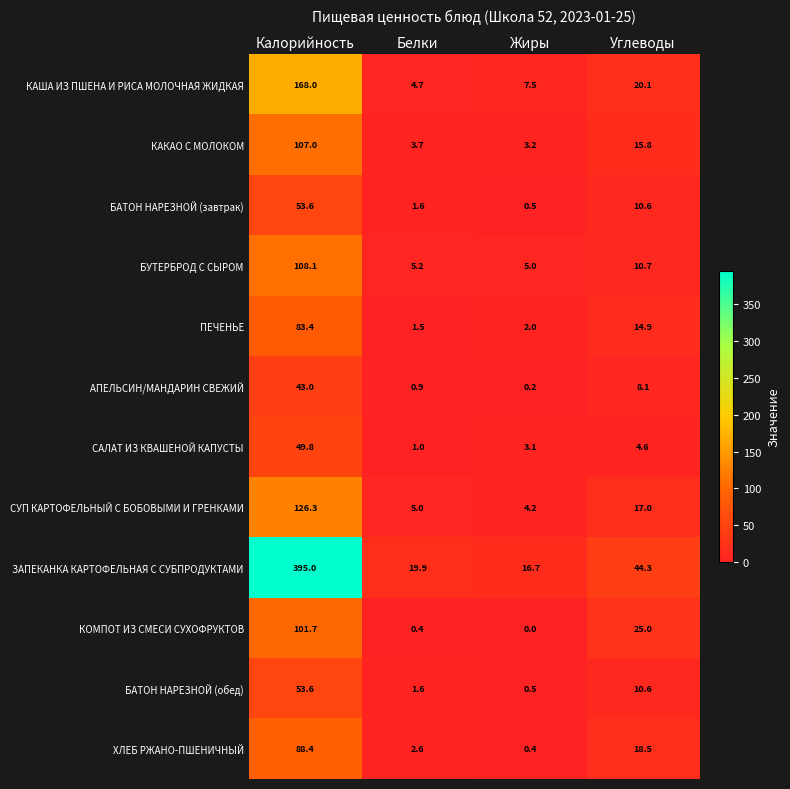

How many data points in БАТОН НАРЕЗНОЙ (завтрак) are less than 10?

2